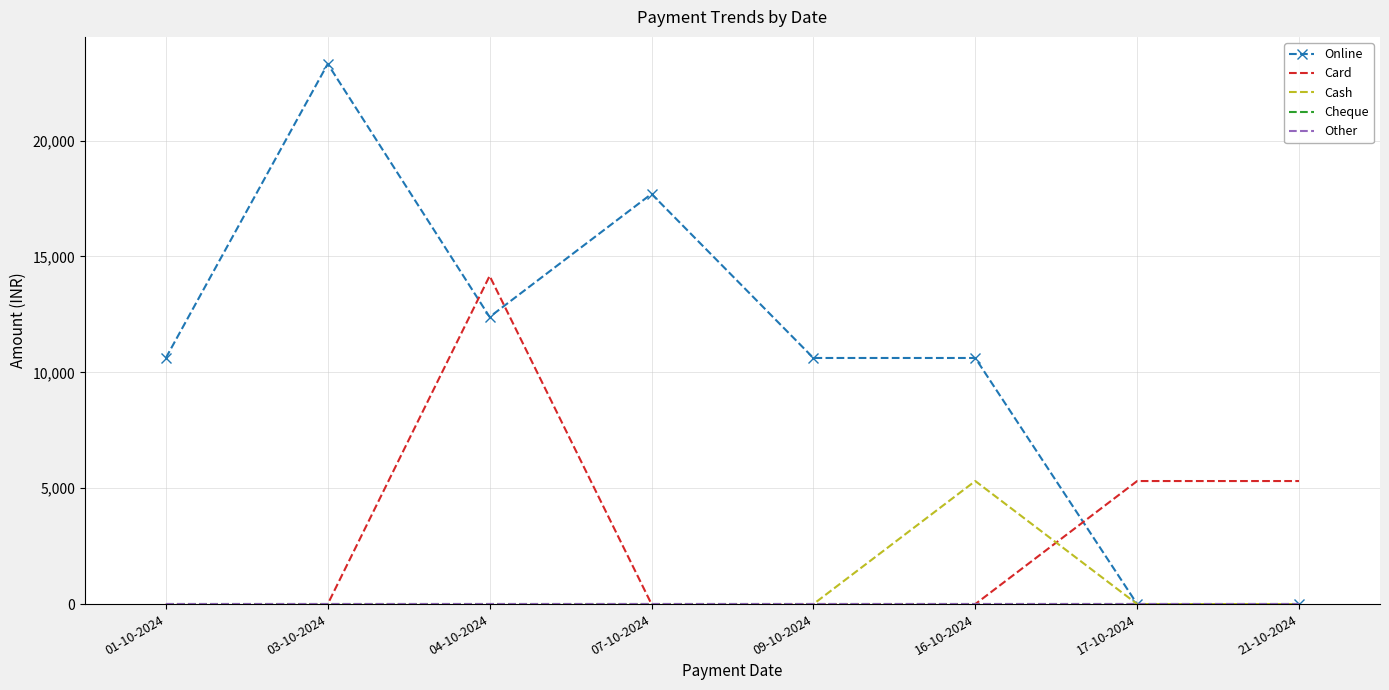

Is this an area chart (filled region under the line)?

No